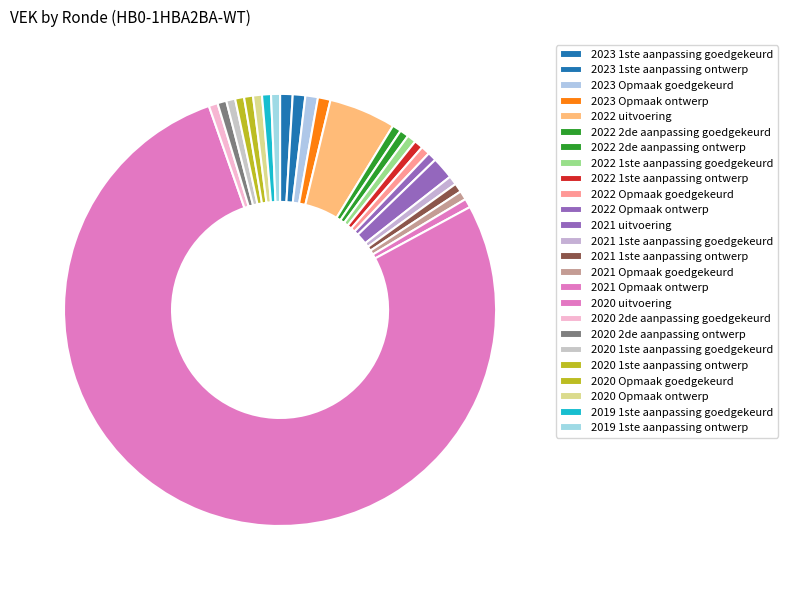

Approximately how many times larger is the value at 2021 uitvoering compared to 2022 uitvoering?

0.3